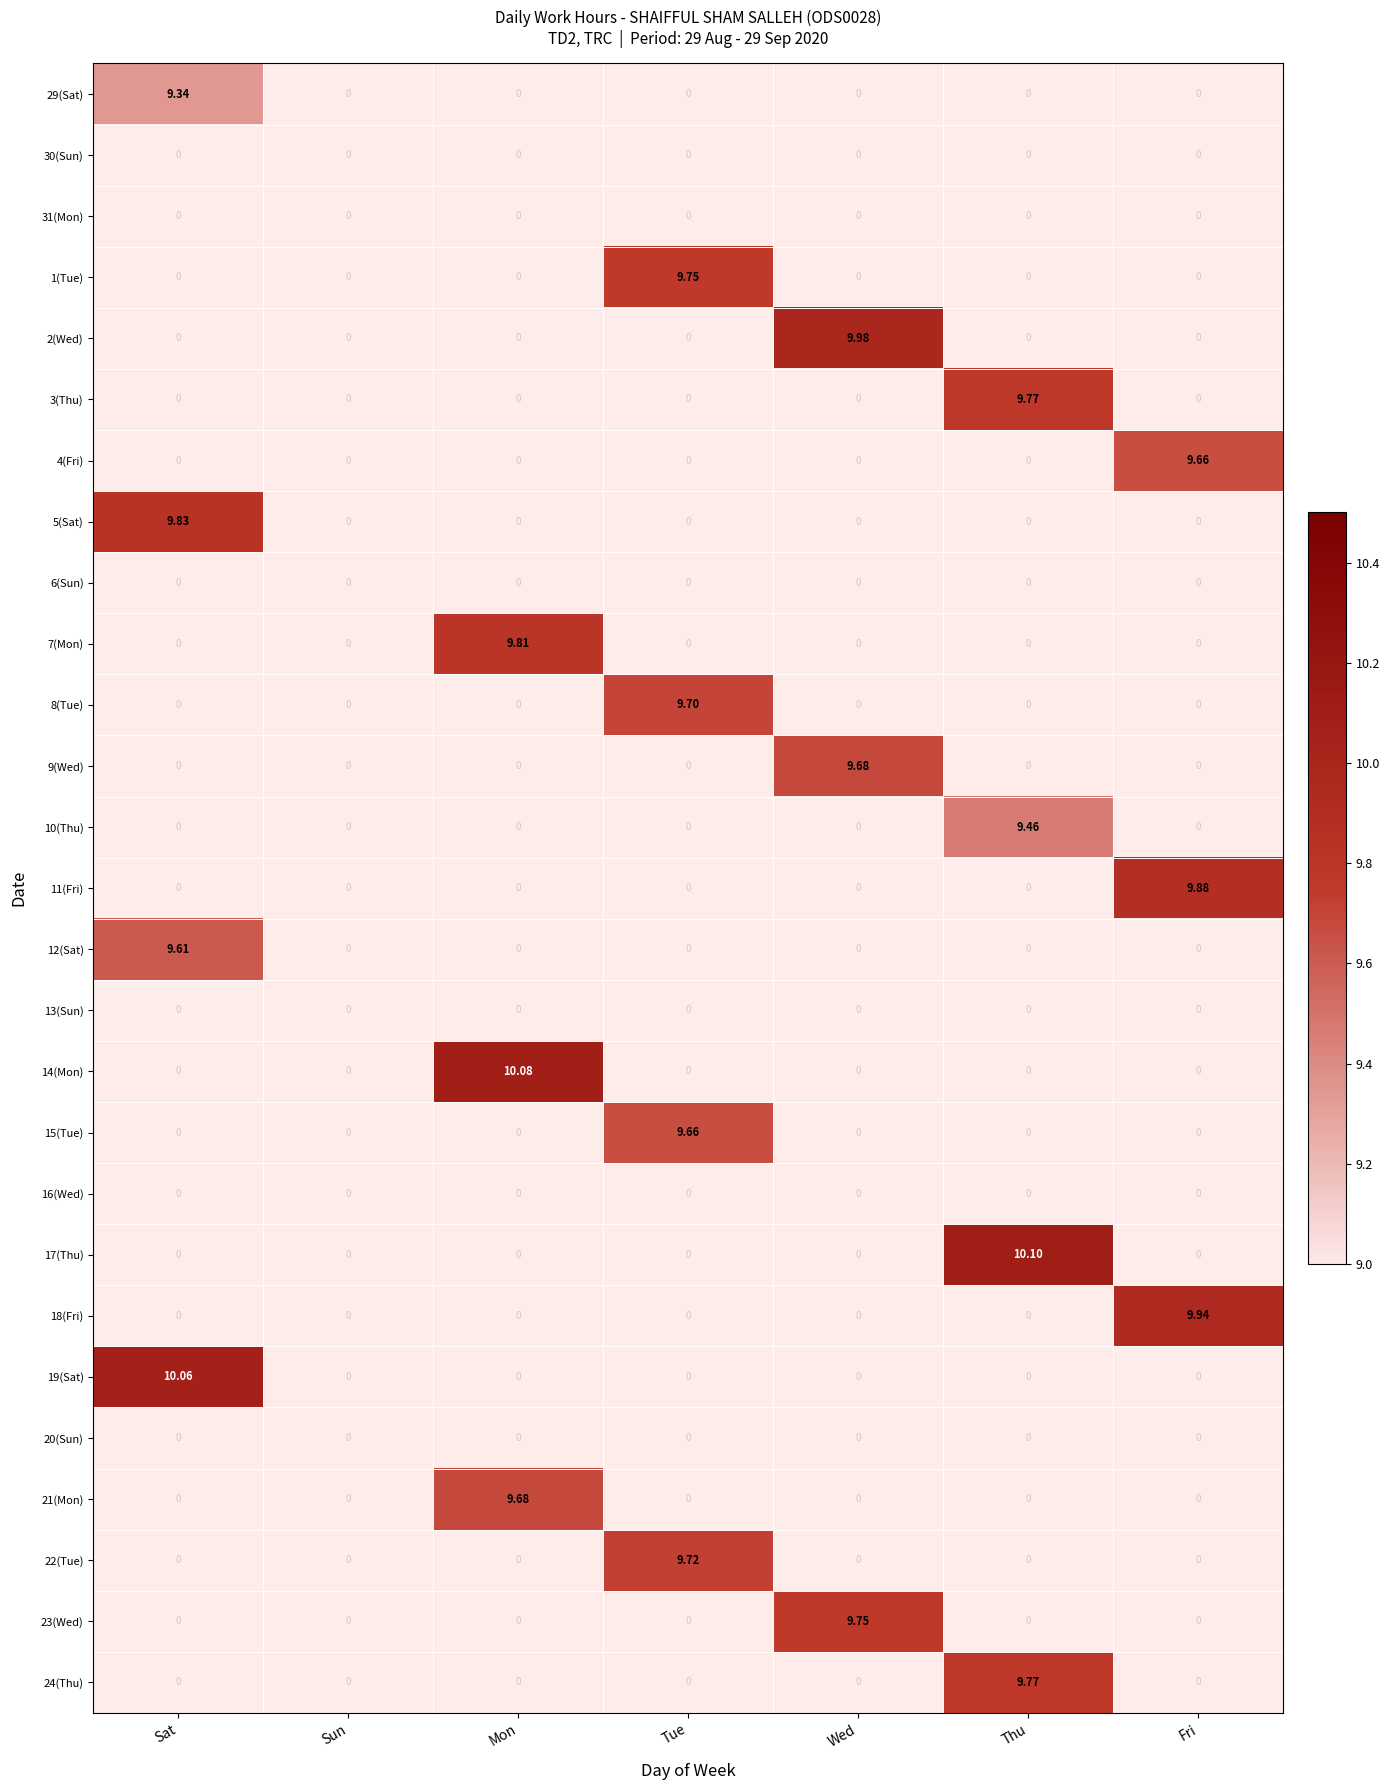

Which series has the largest range (max minus min)?

17(Thu)